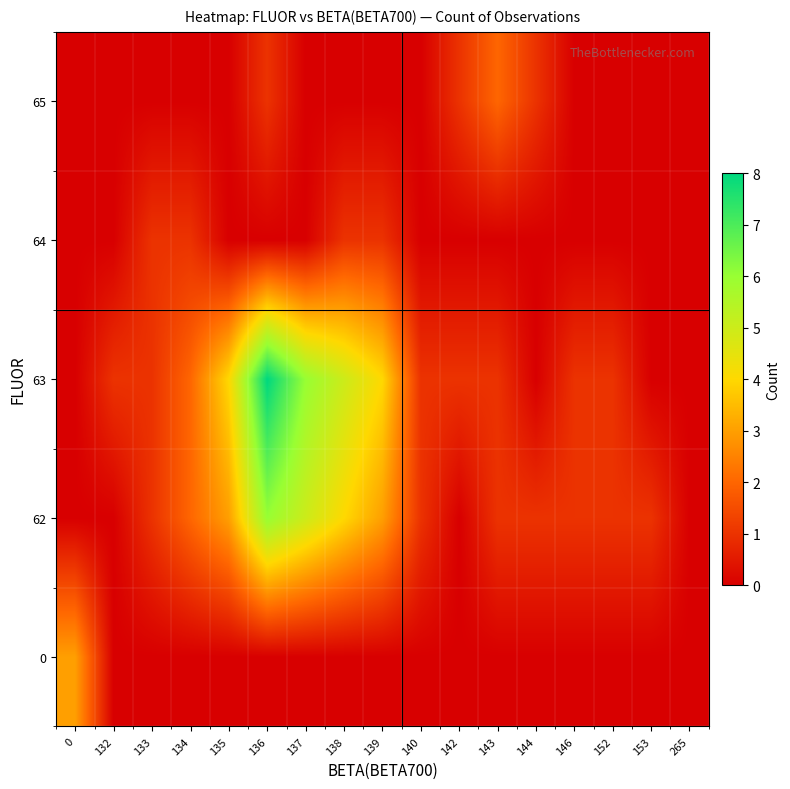

What is the maximum value shown in the chart?

8